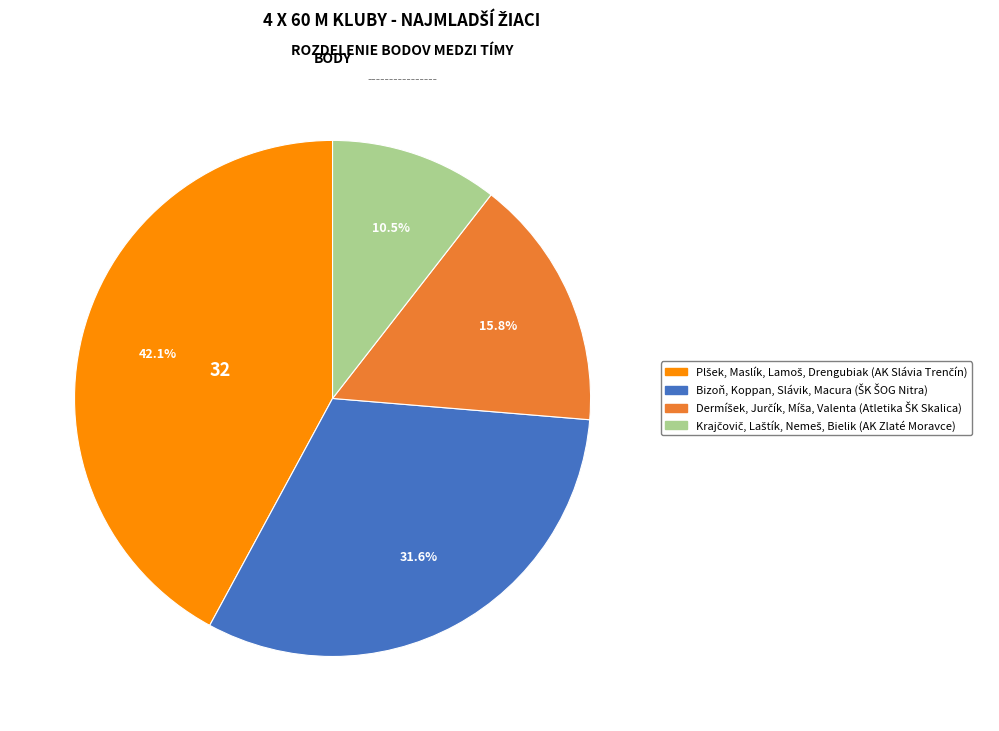

How many segments does this pie chart have?

4